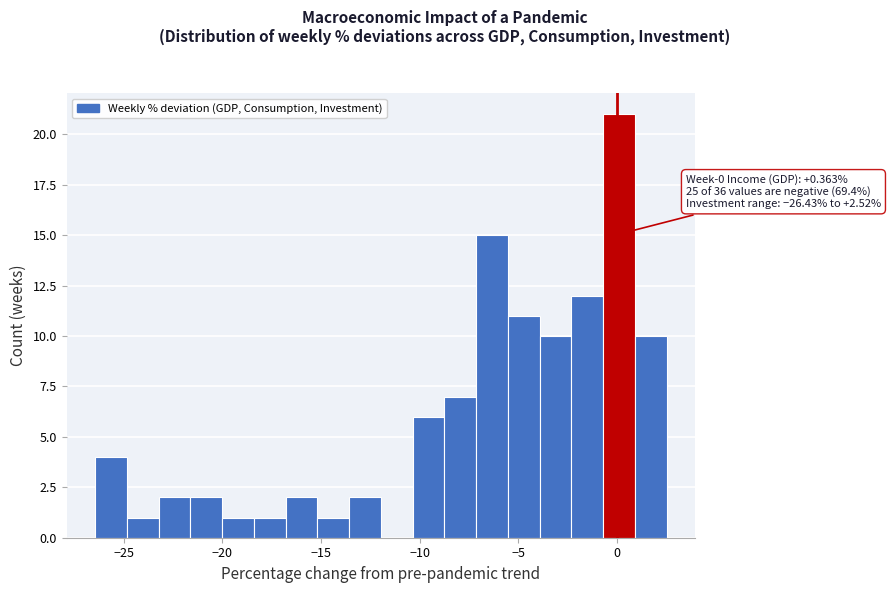

Around what value on the x-axis is the tallest bar? Give the approximate position of its centre, as read against the axis.

0.0